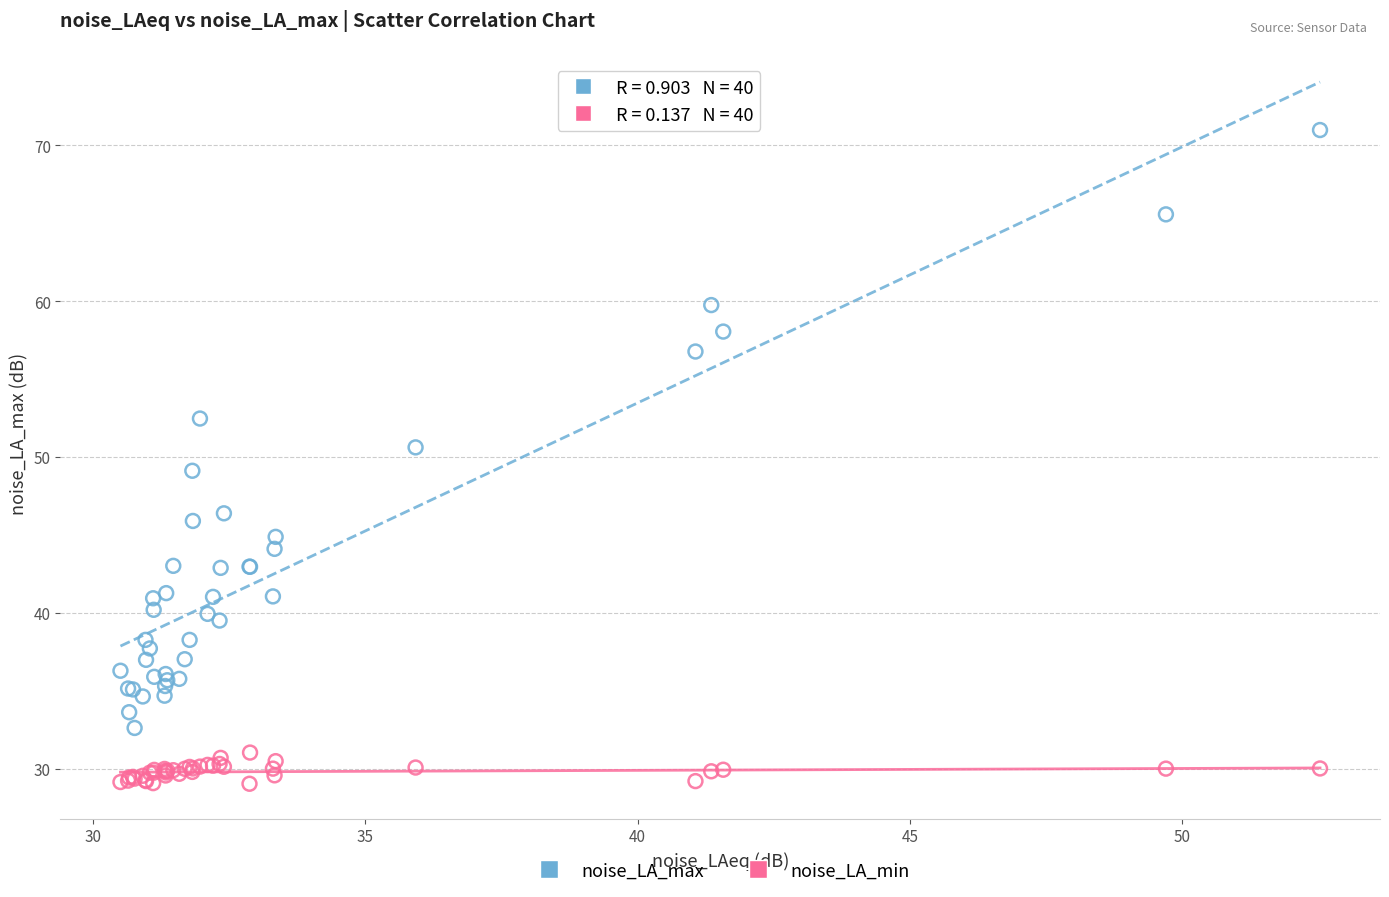

Which series has the widest spread of Y values?

noise_LA_max